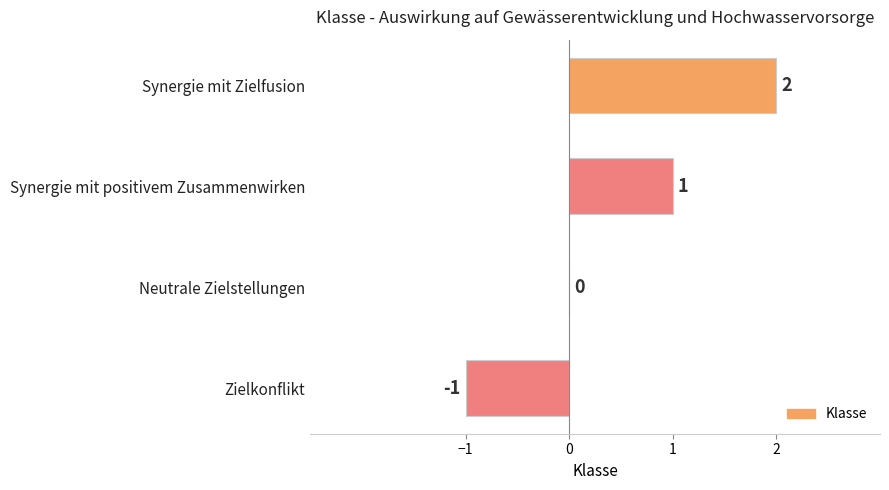

Where is the data nearest to the value 0?

Neutrale Zielstellungen